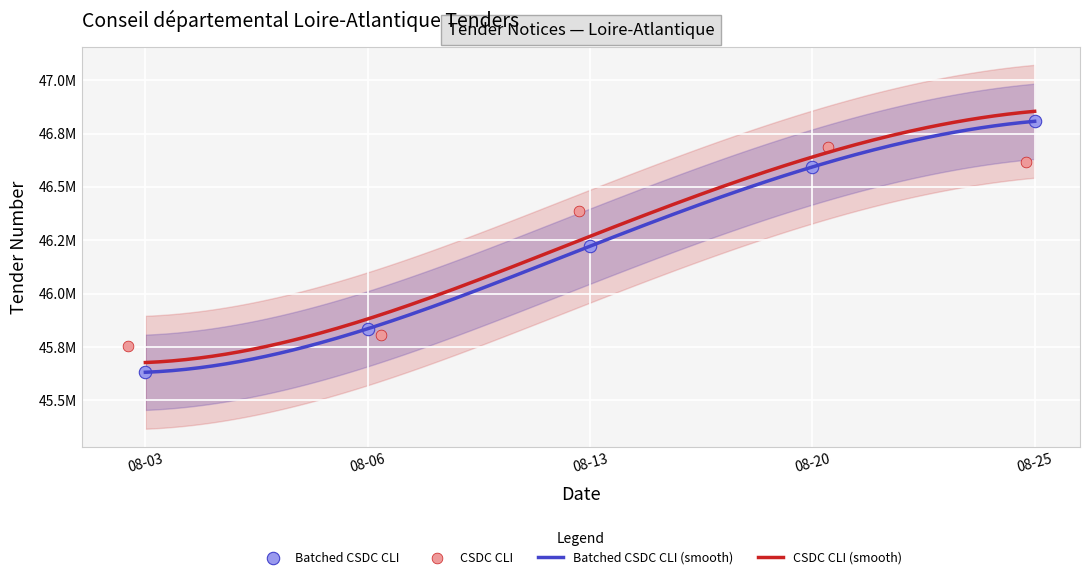

What is the change in value from 08-06 to 08-25?

+972189